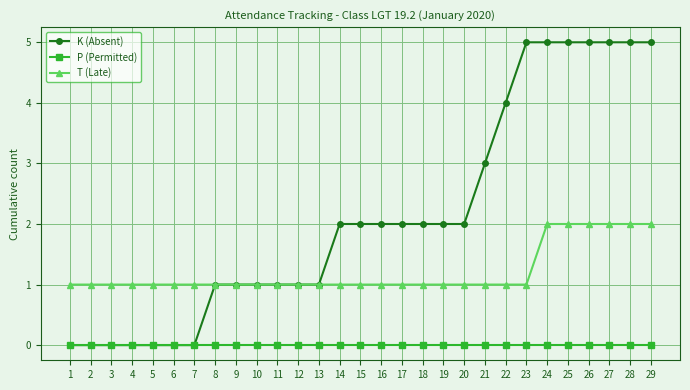

List the series in order of their overall mean, highest first.

K (Absent), T (Late), P (Permitted)